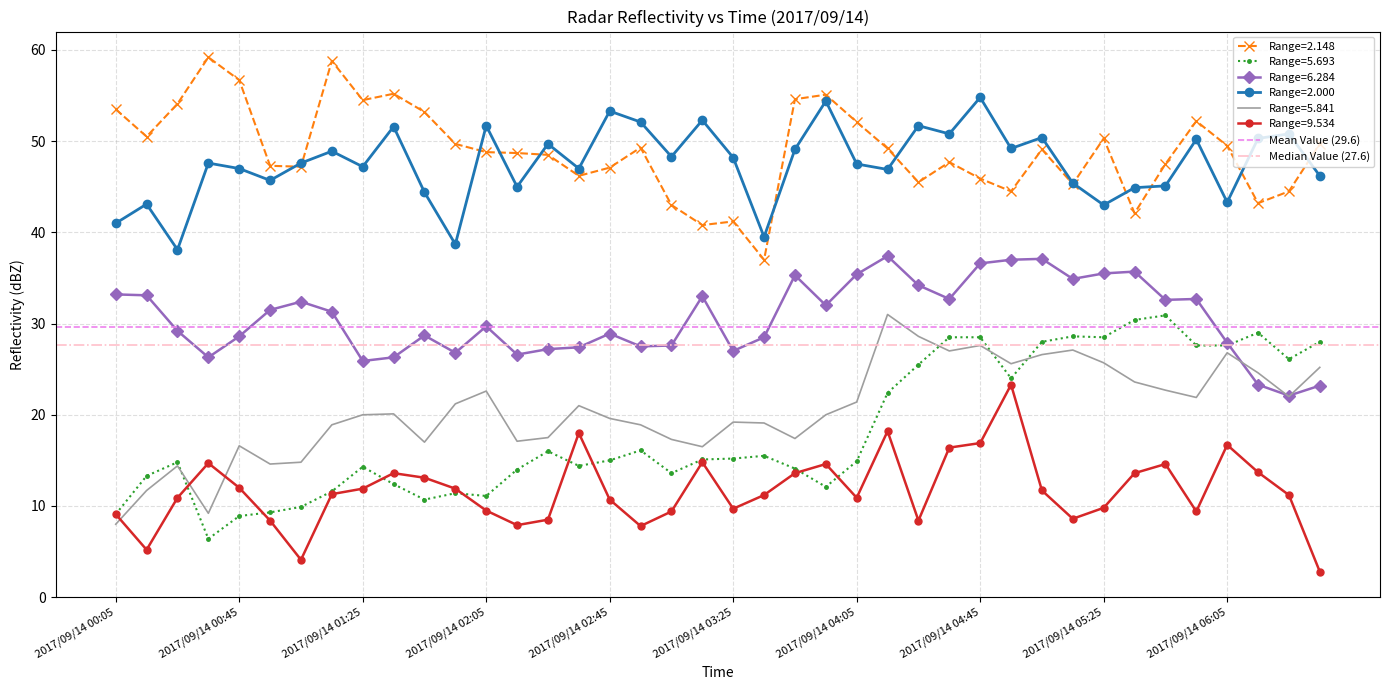

The value of Range=5.841 at 2017/09/14 00:05 is 8.0. True or false?

True